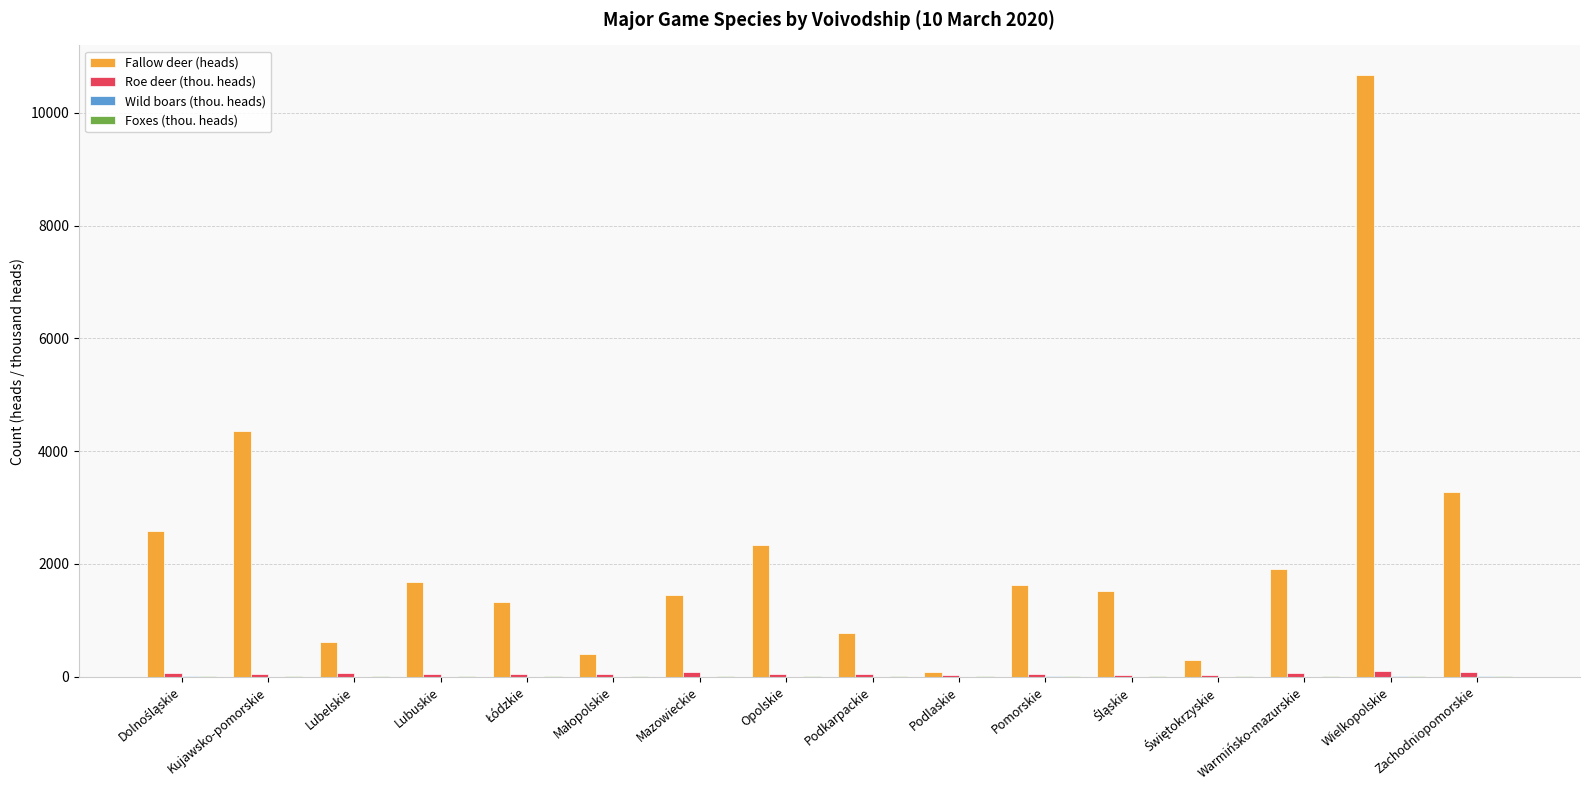

The value of Fallow deer (heads) at Opolskie is 2343.0. True or false?

True